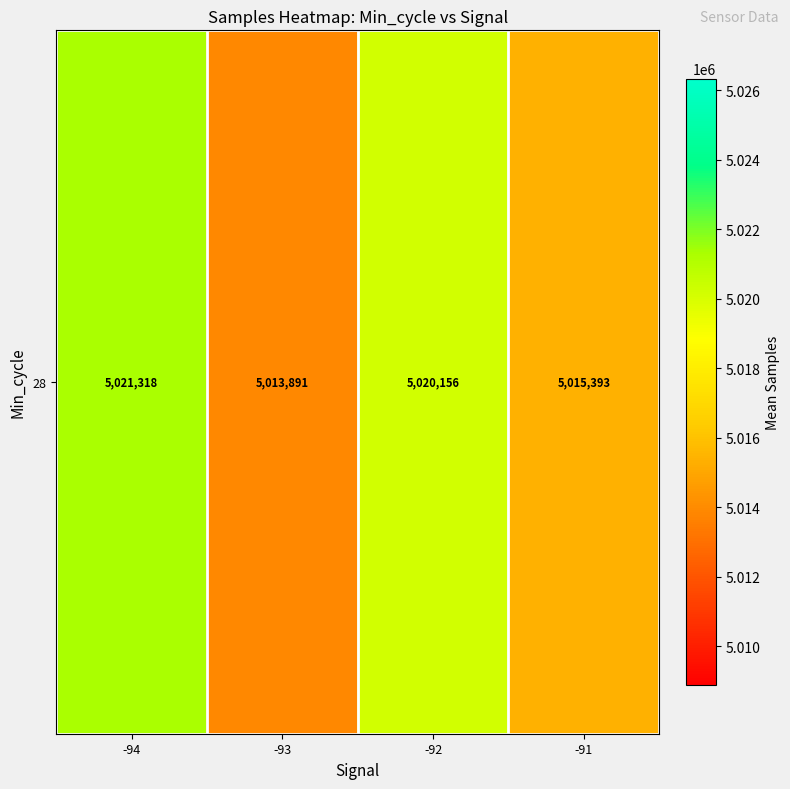

Reading right to left, extract all data points from this chart.

5015393	5020156	5013891	5021318